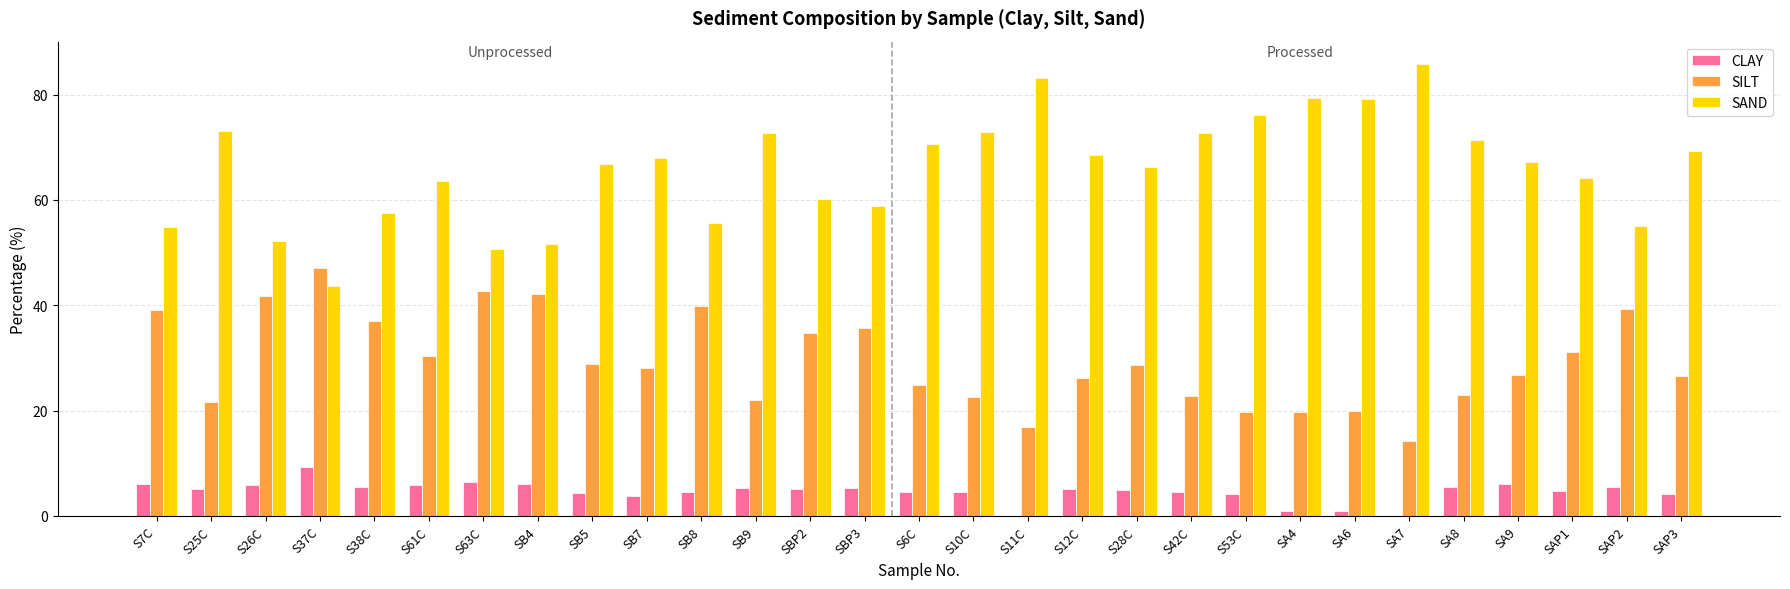

What value does the CLAY series have at S61C?

6.0